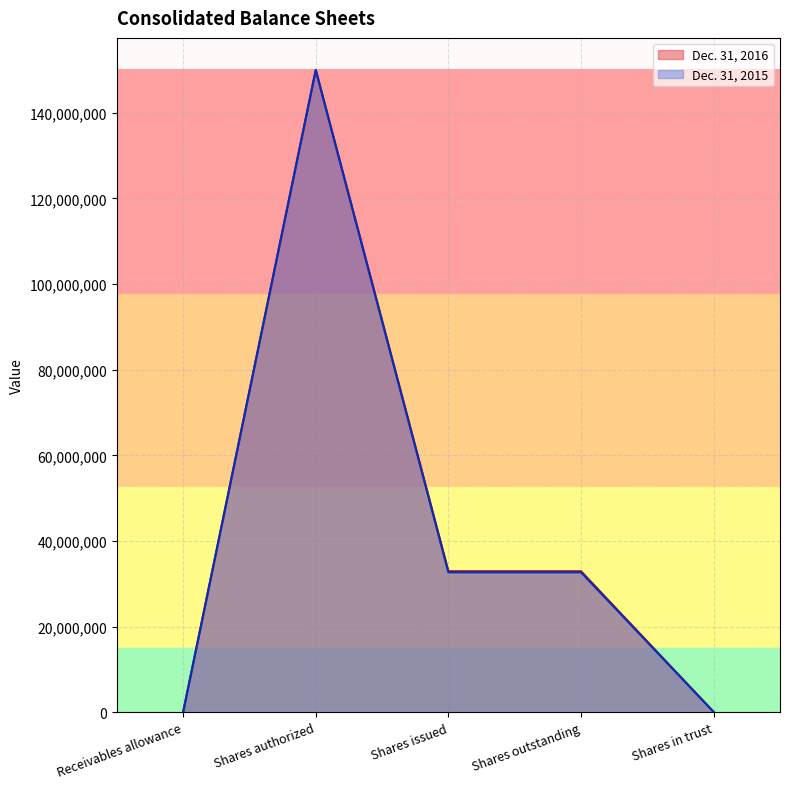

Which label corresponds to the smallest value in the chart?

Receivables allowance